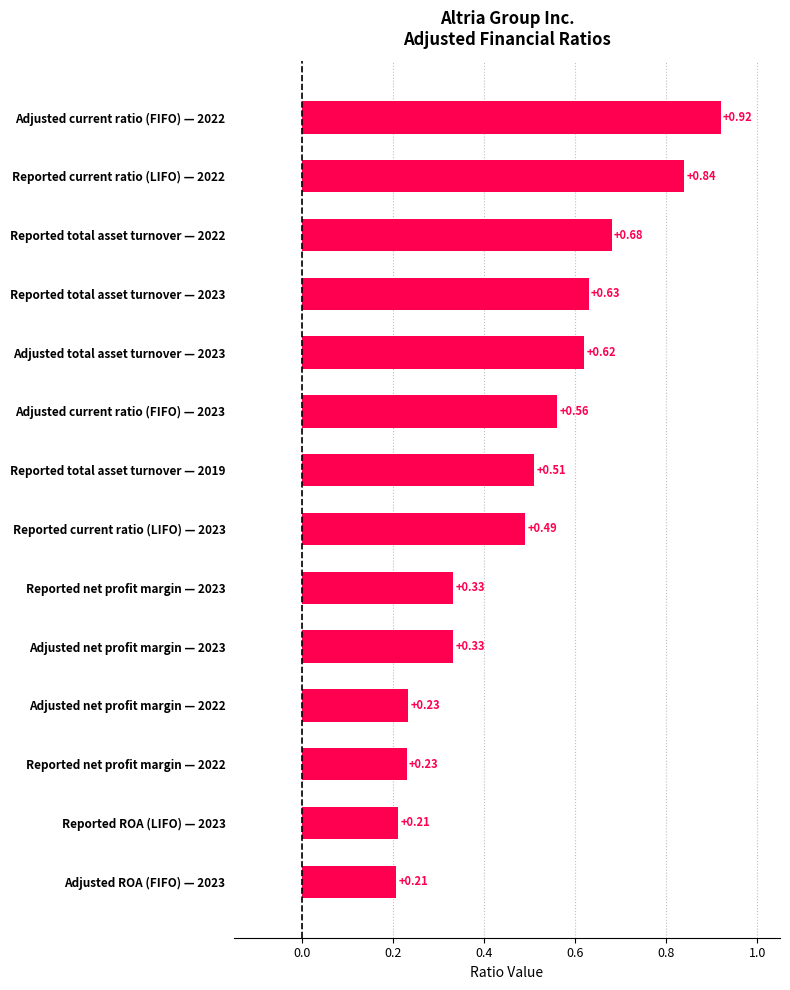

What is the sum of all values?

6.8